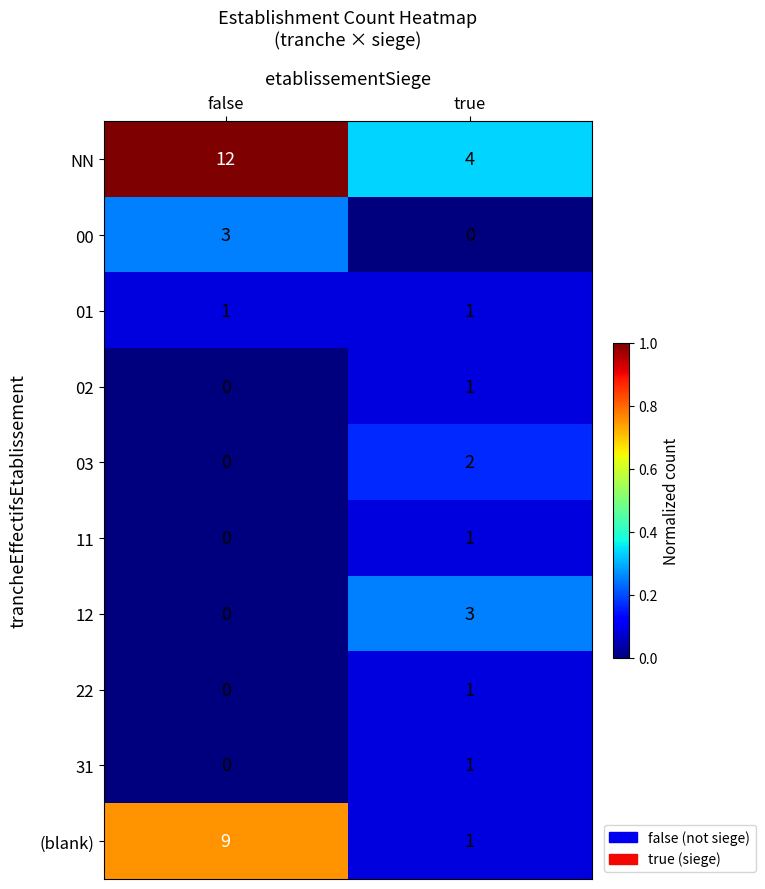

What is the sum of all 12 values?

3